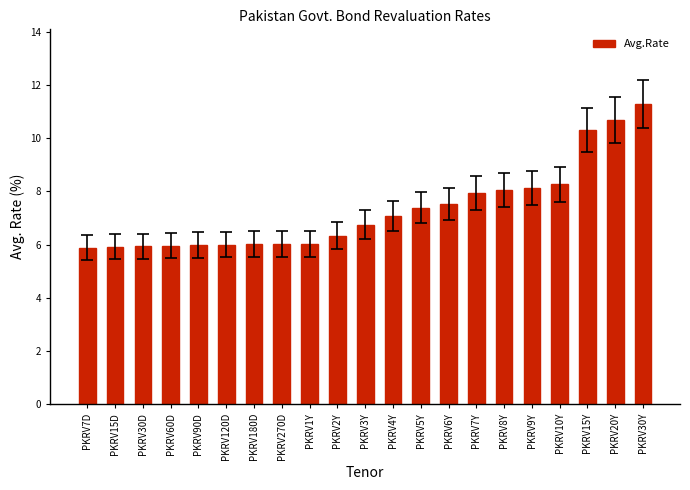

What value does the data have at PKRV30Y?

11.3